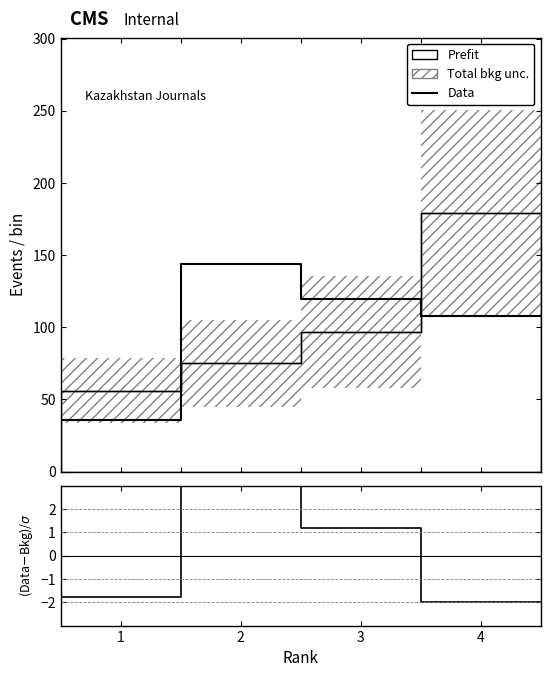

What is the sum of the Data values at 4 and 1?

143.6